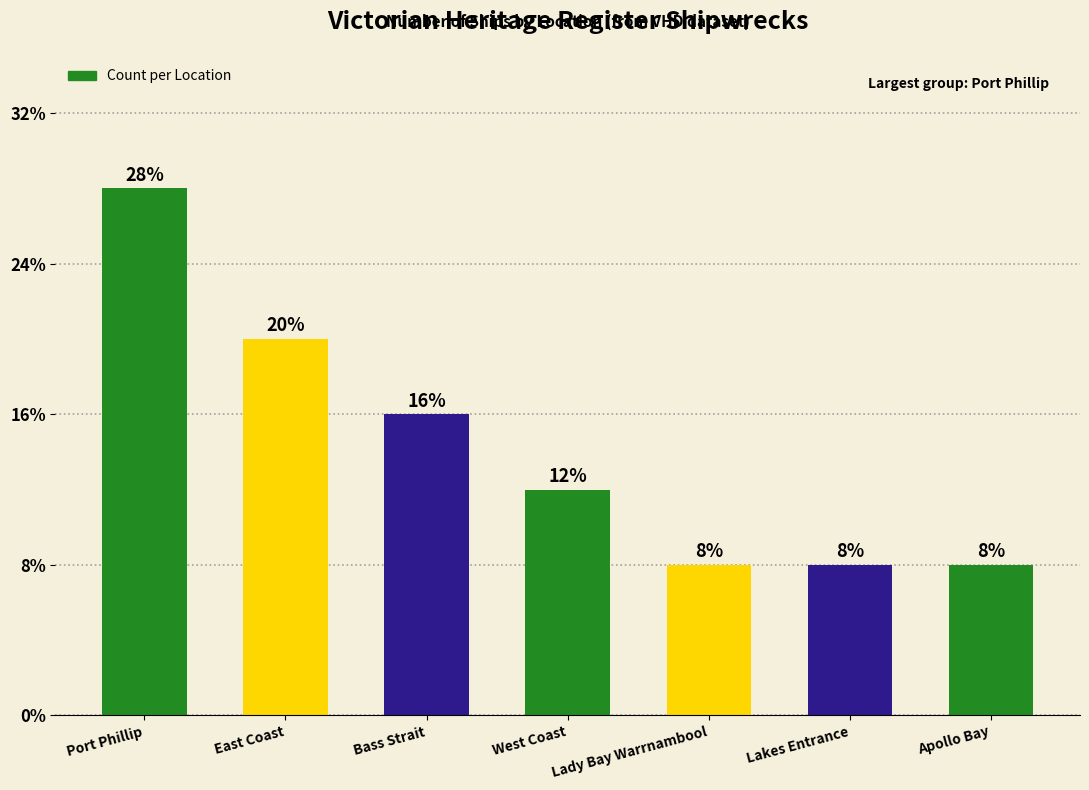

Does the chart contain any negative values?

No